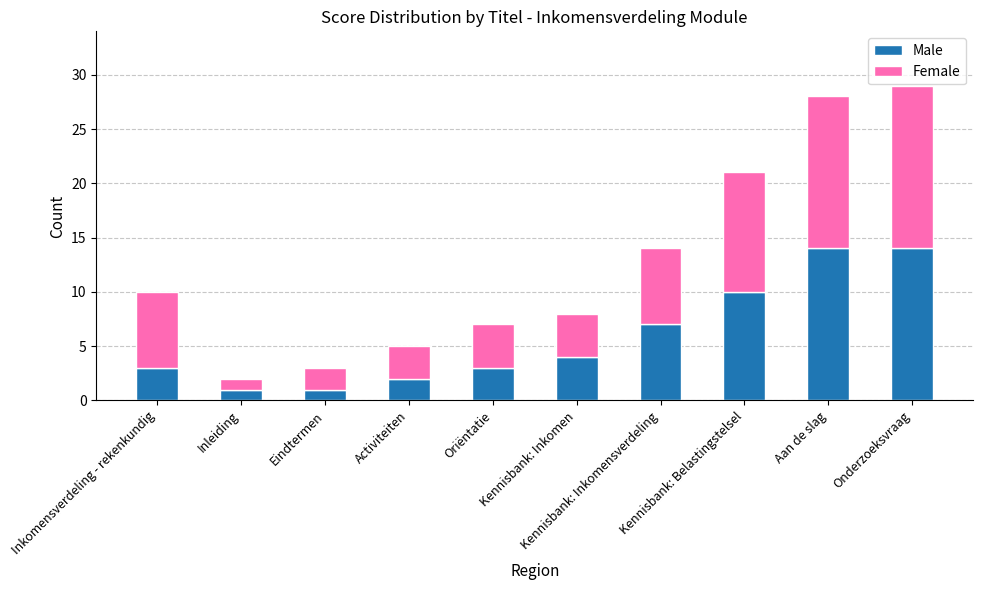

What is the difference between the maximum and minimum values in the Male series?

13